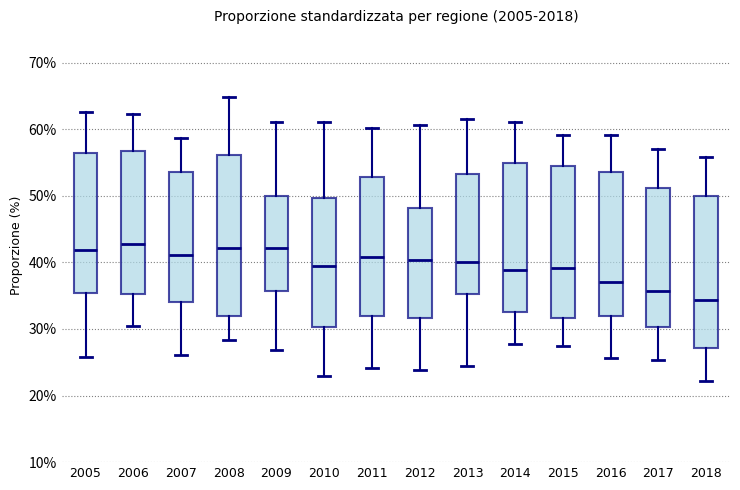

Reading left to right, transcribe this box plot: for each box, give where its median line is, the range the box spans, and where its two whiskers end, as read against the y-axis. The values are not printed on the chart, so give them approximately, as read against the axis.

2005: median 42, box 35 to 56, whiskers 26 to 63
2006: median 43, box 35 to 57, whiskers 31 to 62
2007: median 41, box 34 to 54, whiskers 26 to 59
2008: median 42, box 32 to 56, whiskers 28 to 65
2009: median 42, box 36 to 50, whiskers 27 to 61
2010: median 40, box 30 to 50, whiskers 23 to 61
2011: median 41, box 32 to 53, whiskers 24 to 60
2012: median 40, box 32 to 48, whiskers 24 to 61
2013: median 40, box 35 to 53, whiskers 25 to 62
2014: median 39, box 33 to 55, whiskers 28 to 61
2015: median 39, box 32 to 54, whiskers 27 to 59
2016: median 37, box 32 to 54, whiskers 26 to 59
2017: median 36, box 30 to 51, whiskers 25 to 57
2018: median 34, box 27 to 50, whiskers 22 to 56